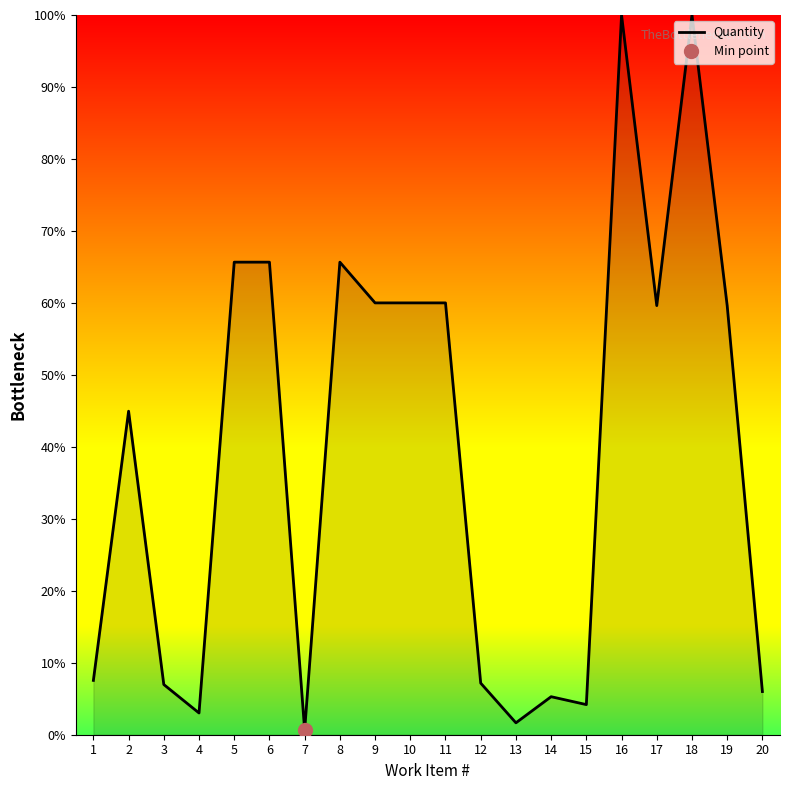

The chart shows a value of 0.1 at 7. True or false?

False